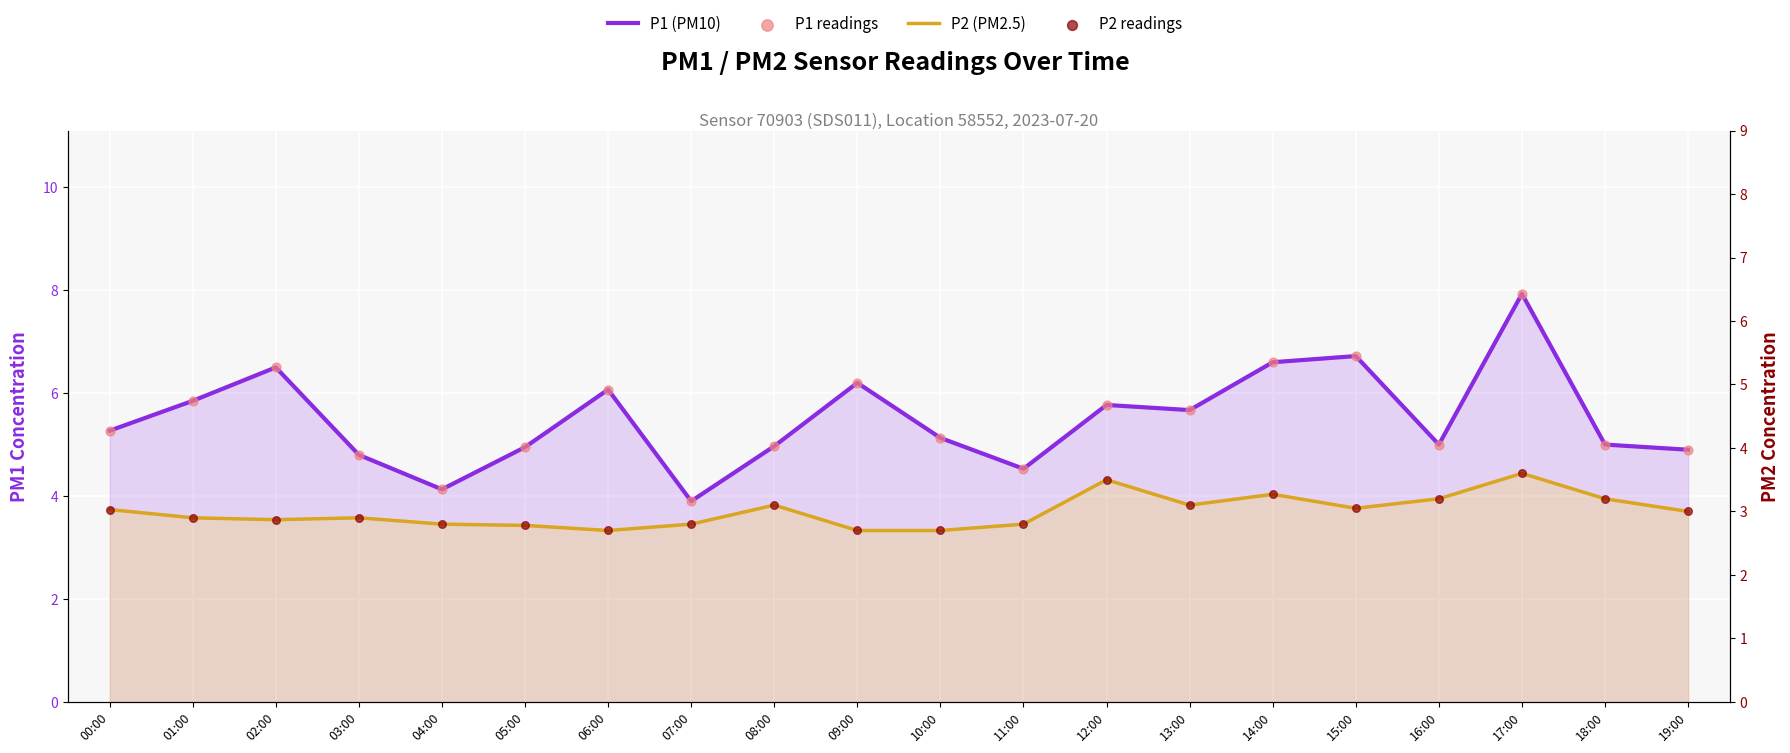

At how many categories does at least one series exceed 6?

6